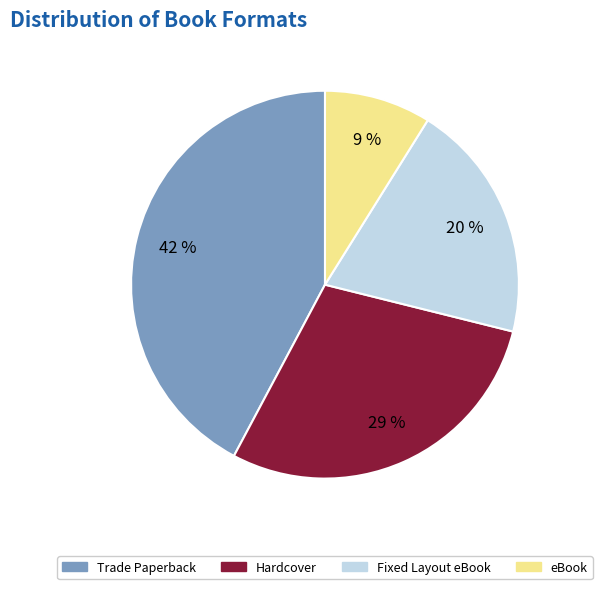

Rank the categories by value from lowest to highest.

eBook, Fixed Layout eBook, Hardcover, Trade Paperback